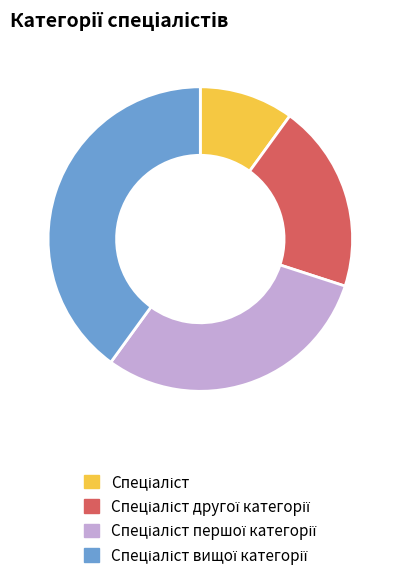

Count the number of slices in the pie.

4